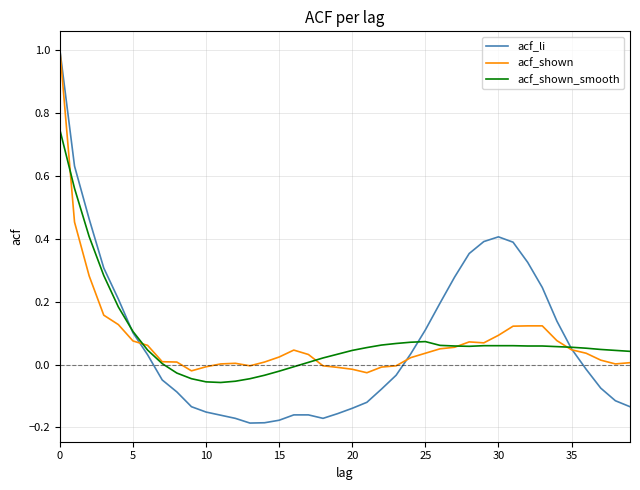

Which series has the widest spread of values?

acf_li